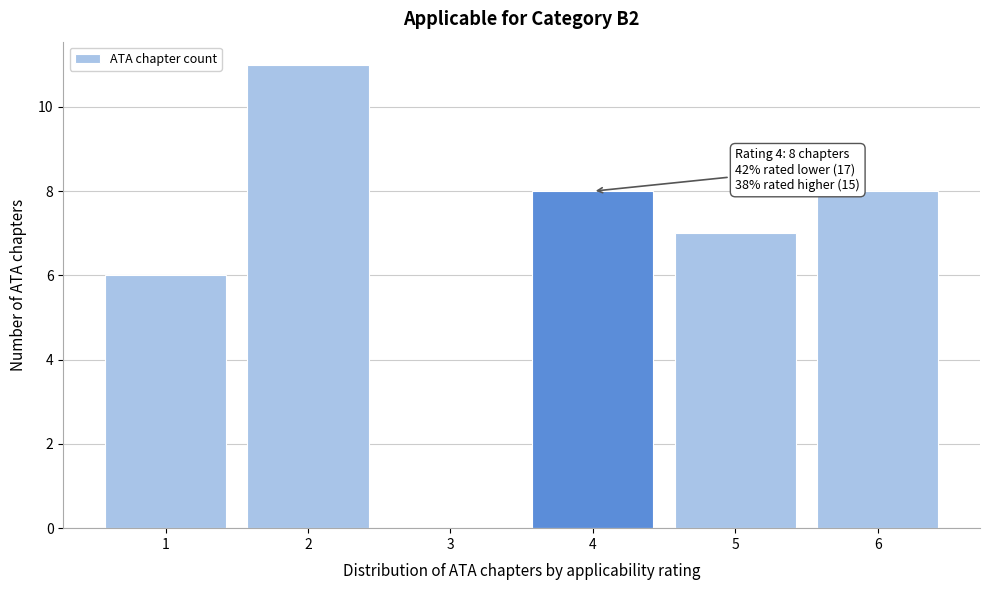

Reading right to left, extract all data points from this chart.

6=8	5=7	4=8	3=0	2=11	1=6